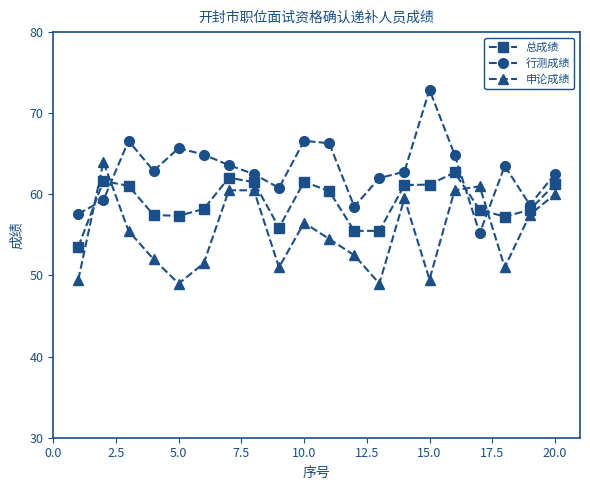

What is the value of the 行测成绩 point at the 6th from the left?

64.9